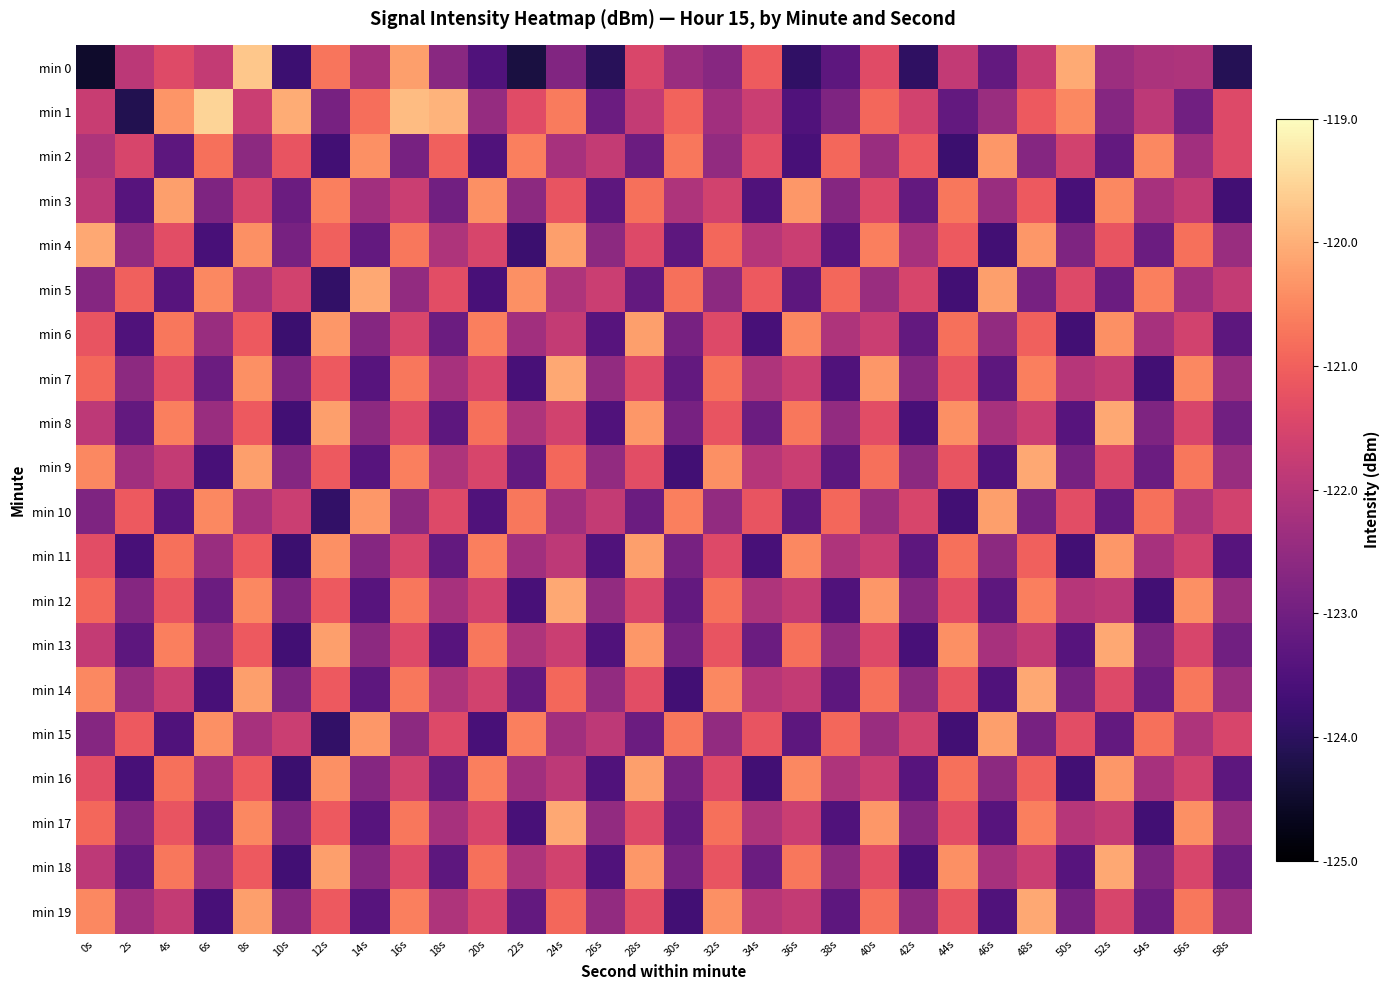

How many data points does each series have?

30